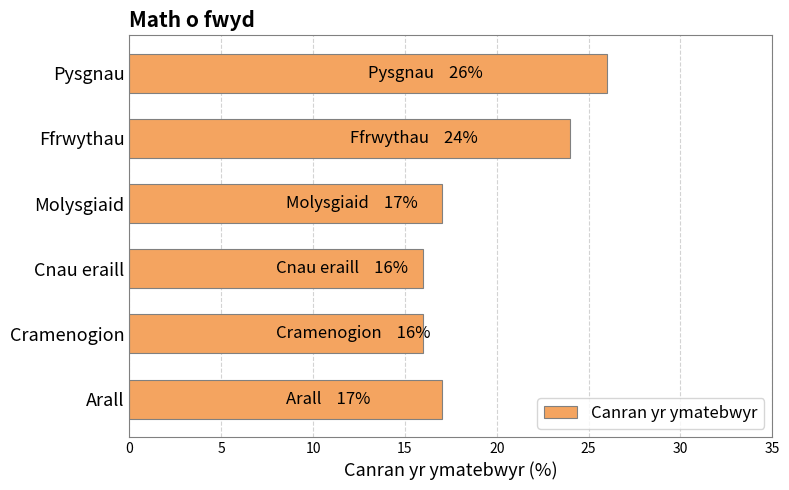

The chart shows a value of 17 at Arall. True or false?

True